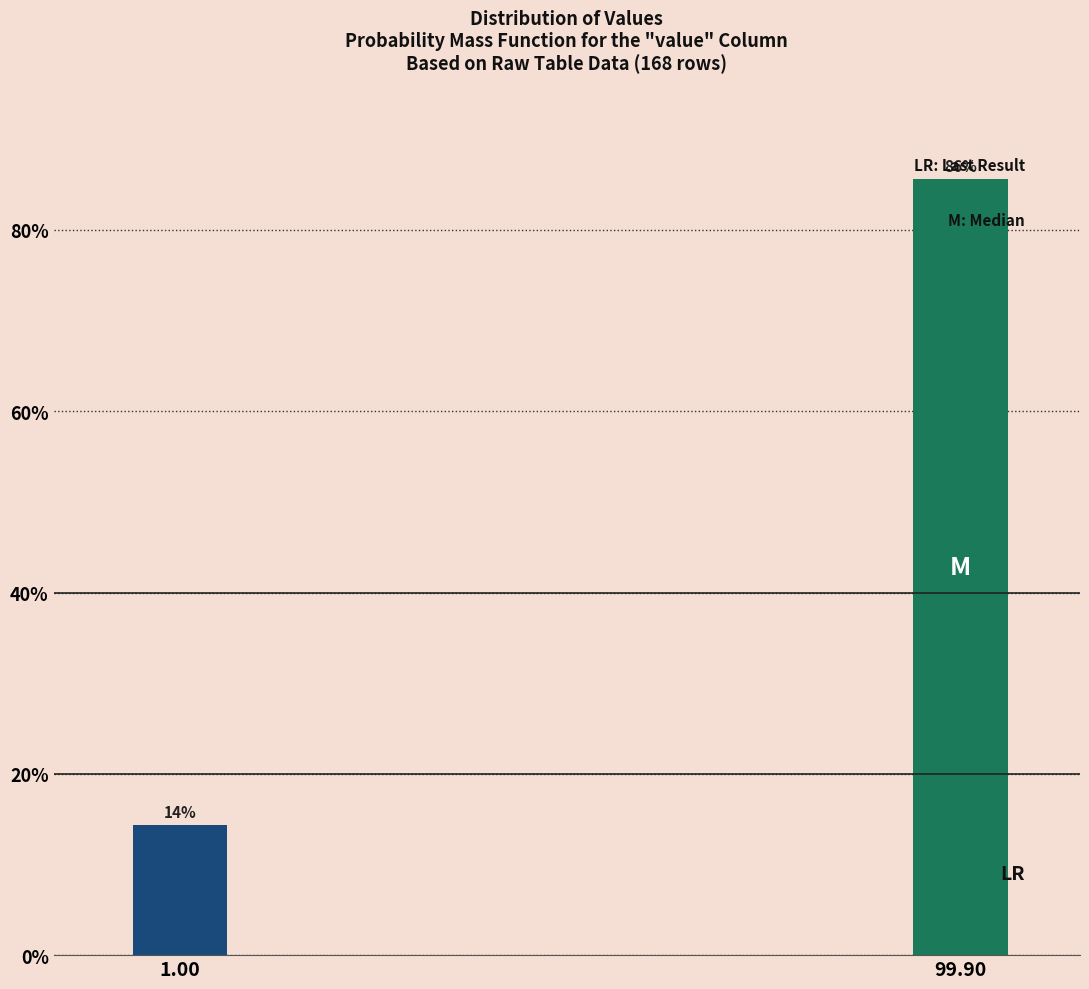

Which has a higher value, 99.90 or 1.00?

99.90